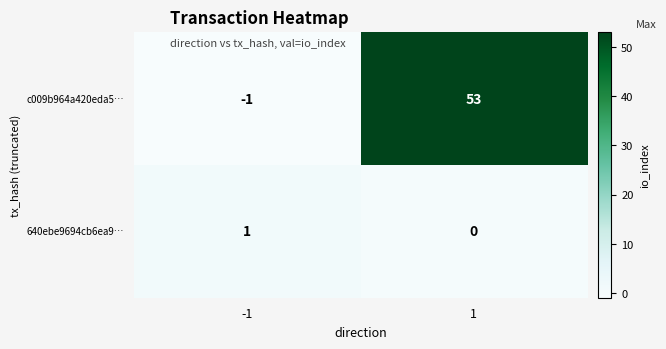

At how many categories does at least one series exceed 48?

1